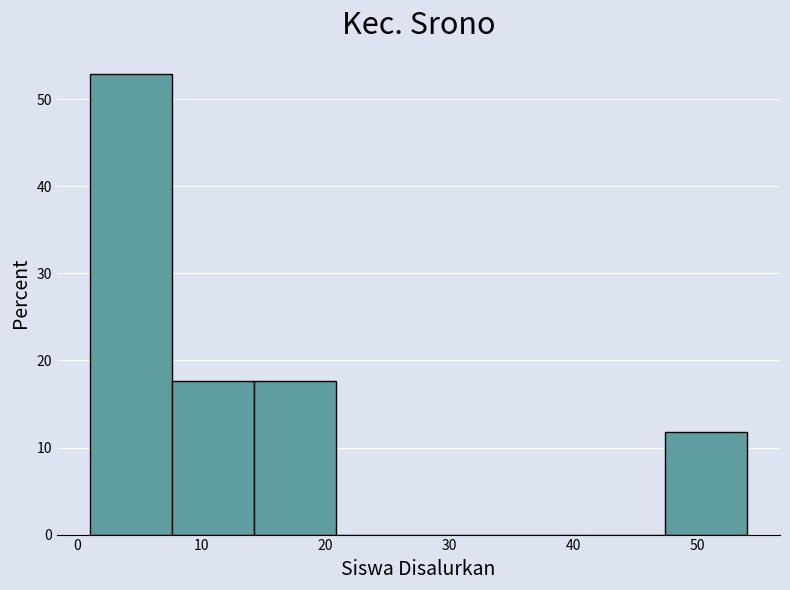

Reading left to right, list every bar in this chart as the range it spans on the x-axis followed by its height. Neither the bar edges nor the heights are printed on the chart, so give them approximately, as read against the axes.

1 to 8: 53
8 to 14: 18
14 to 21: 18
21 to 28: 0
28 to 34: 0
34 to 41: 0
41 to 47: 0
47 to 54: 12